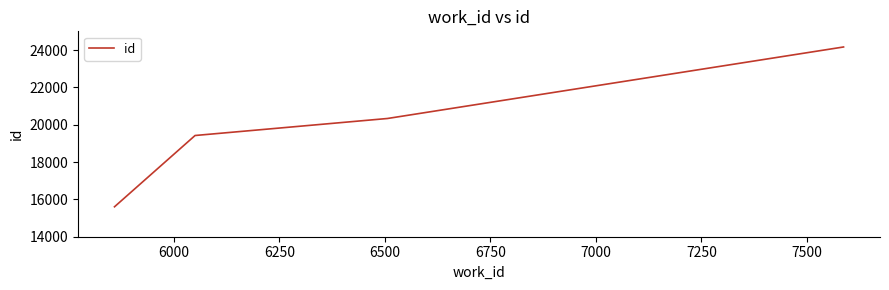

Reading right to left, what are all the values shown in this chart?

24162	20332	19421	15603